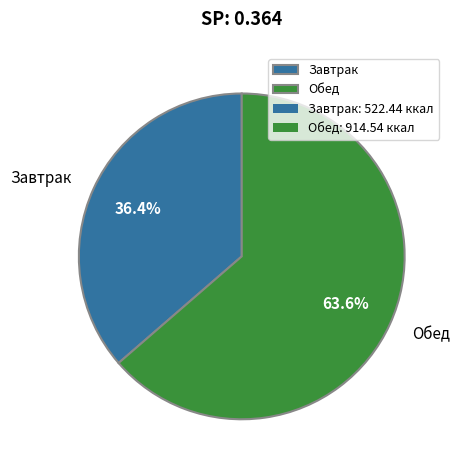

What is the smallest slice in the pie chart?

Завтрак